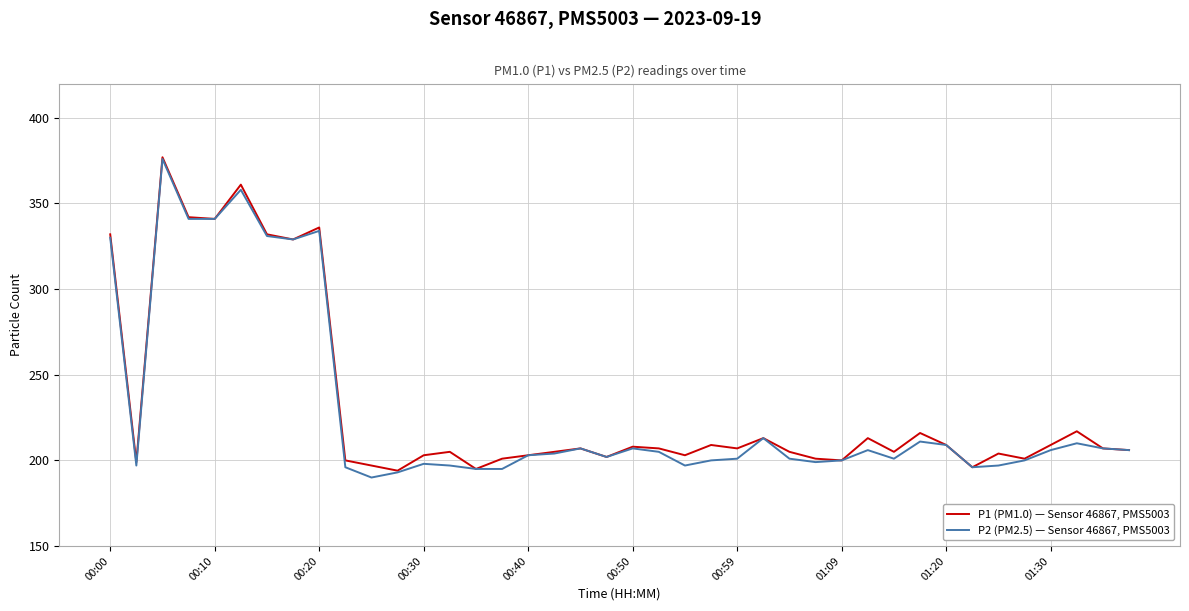

What is the greatest value displayed?

377